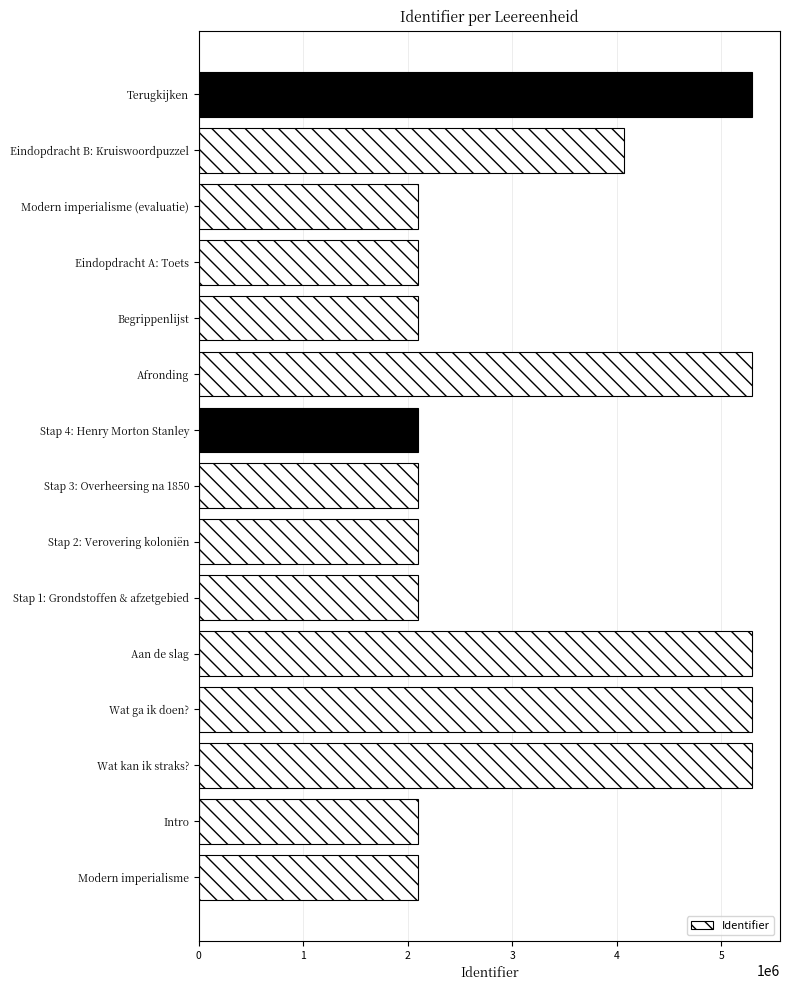

Does the chart contain any negative values?

No